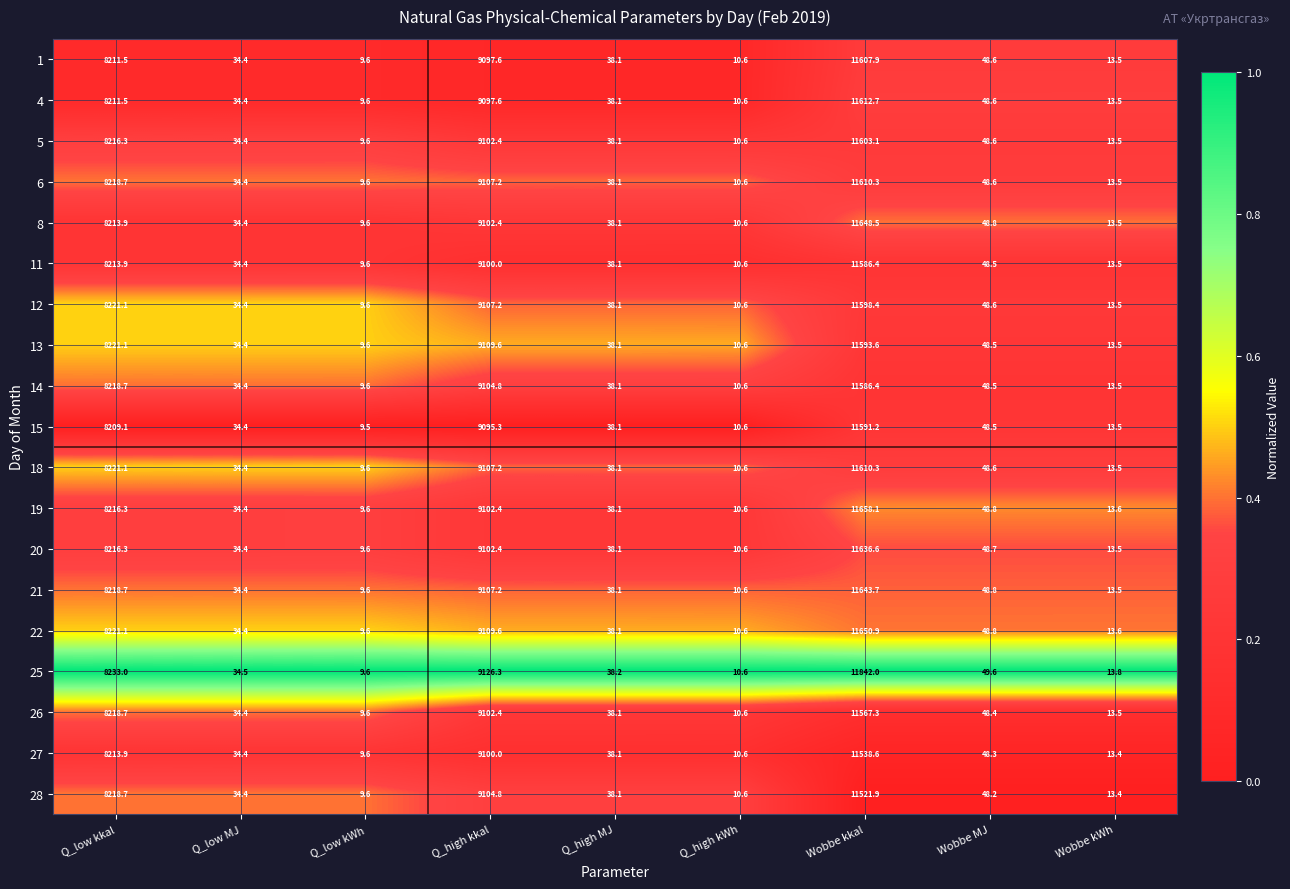

What is the sum of the 27 values at Q_high MJ and Wobbe kWh?

51.5